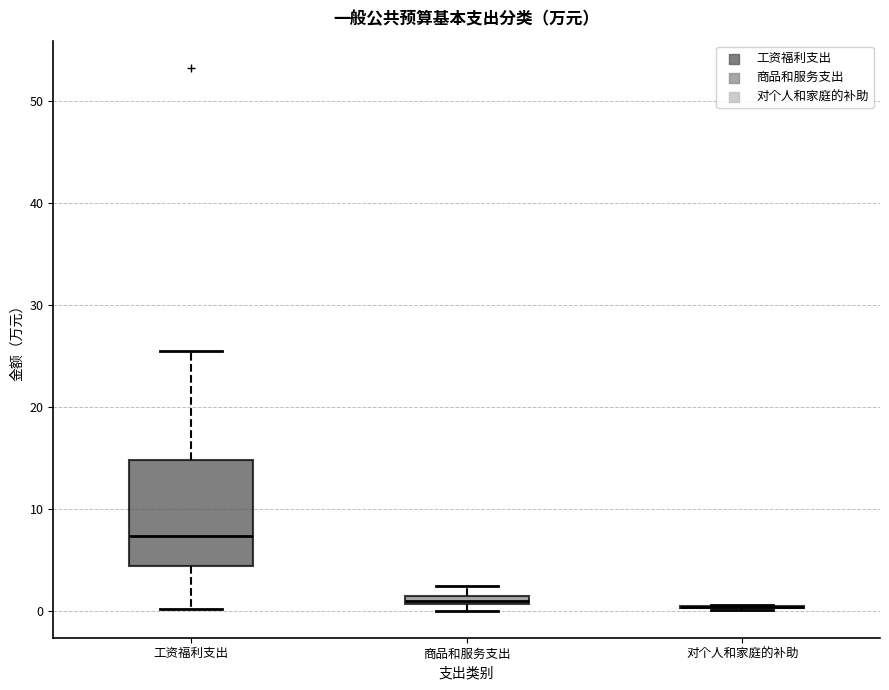

Where is the upper edge of the box for 工资福利支出 on the y-axis? The values are not printed on the chart, so give them approximately, as read against the axis.

15